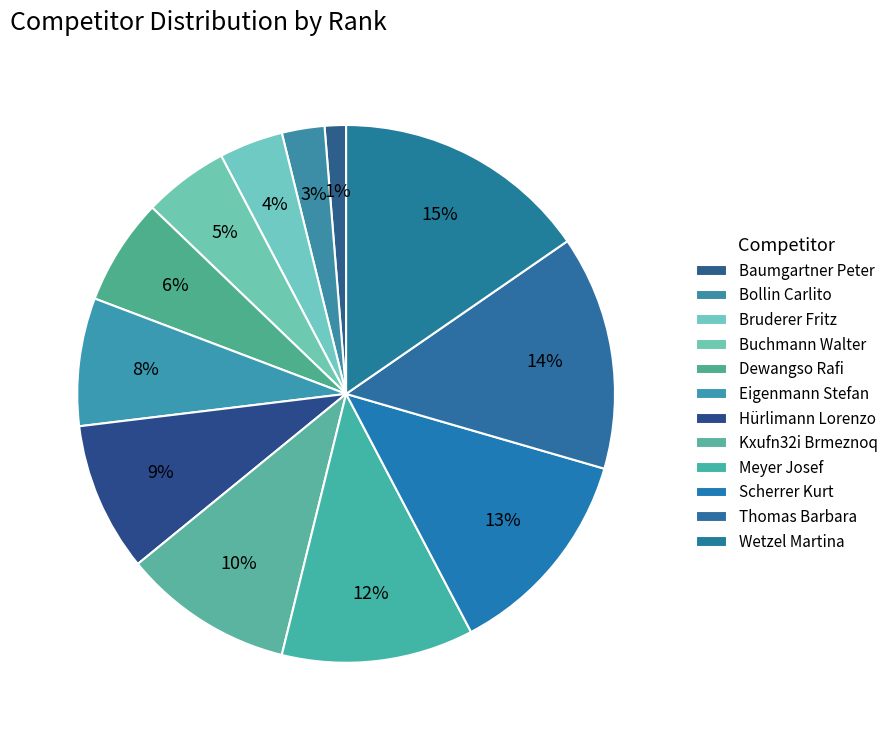

Which slice is the largest?

Wetzel Martina